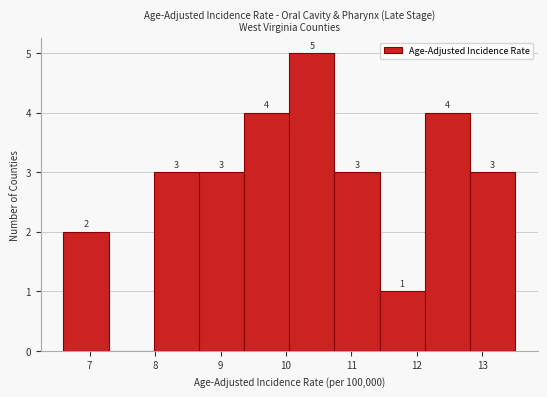

Over which range of the x-axis is the bar tallest?

10.05 to 10.74